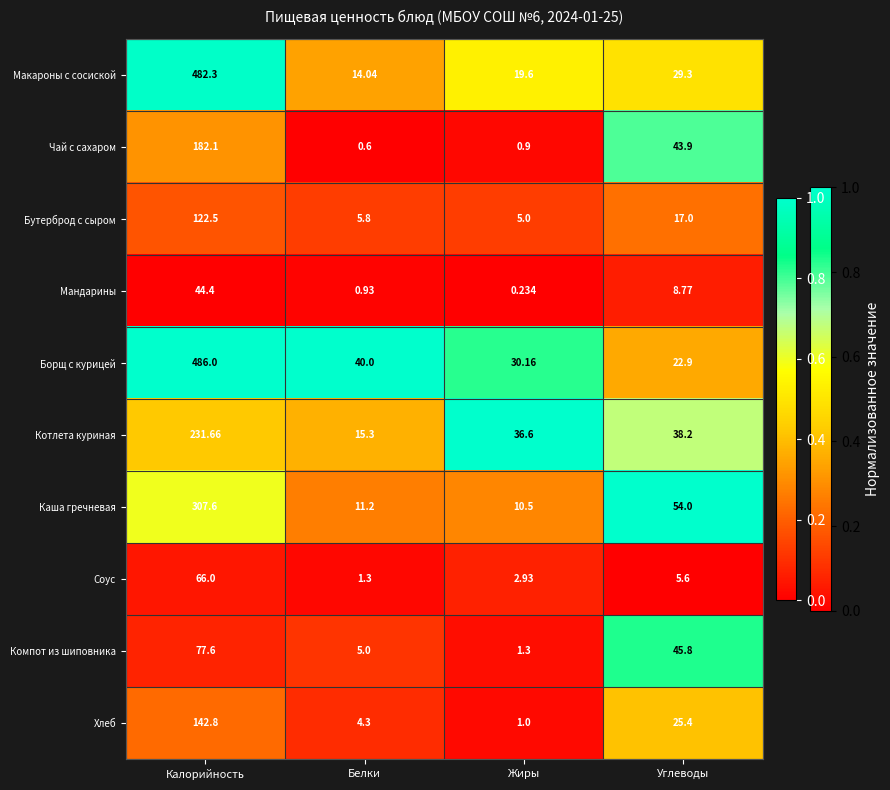

Where is Хлеб nearest to the value 71?

Углеводы